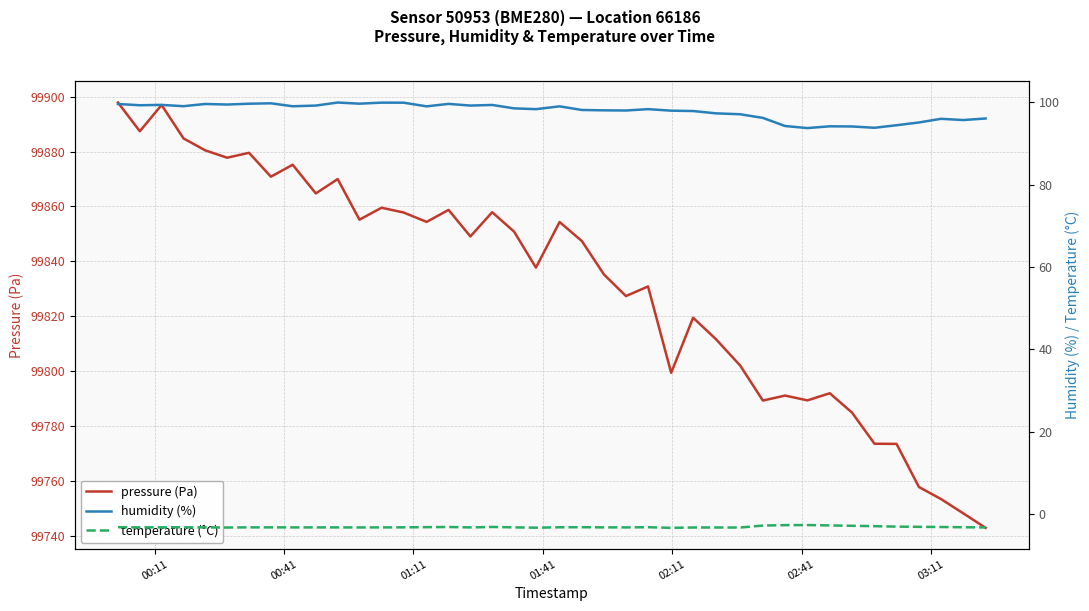

What is the highest value of the pressure (Pa) series?

99897.8